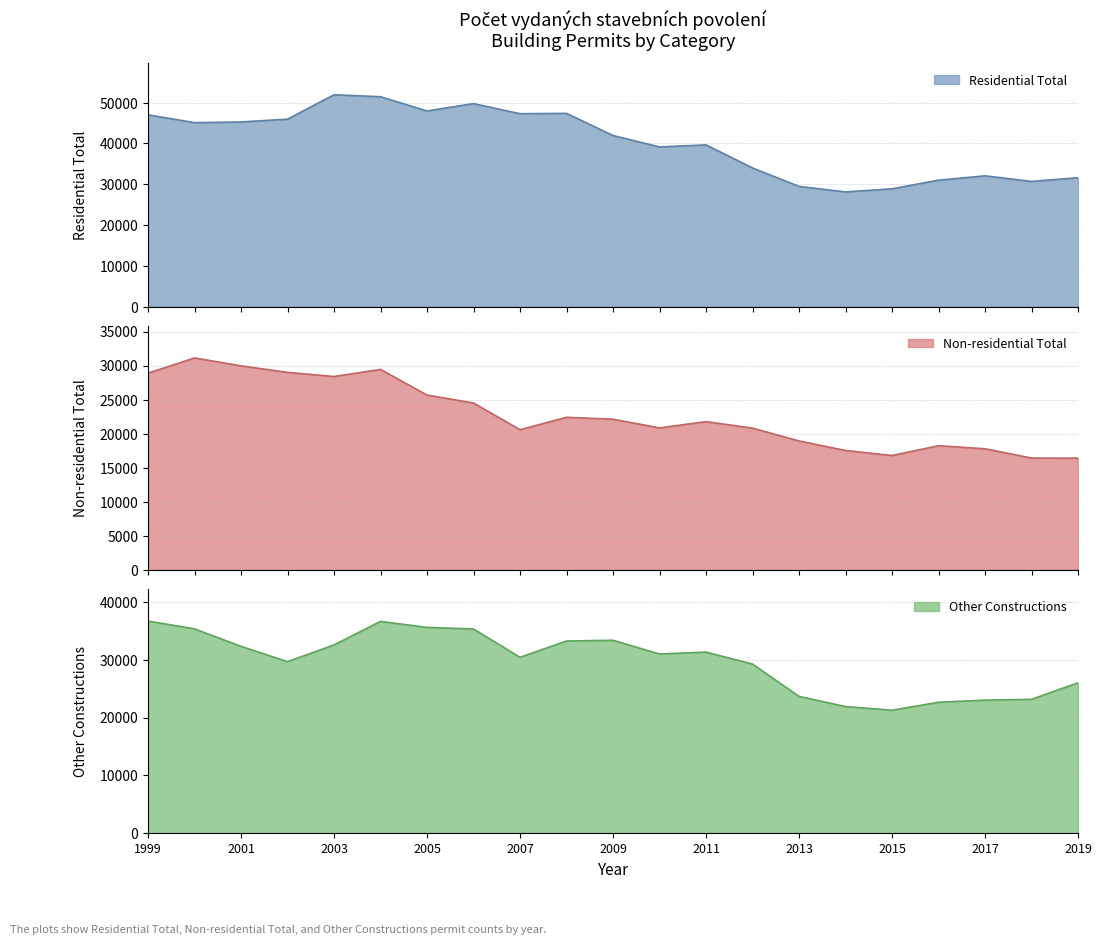

At which category does the chart reach its minimum across all series?

2019